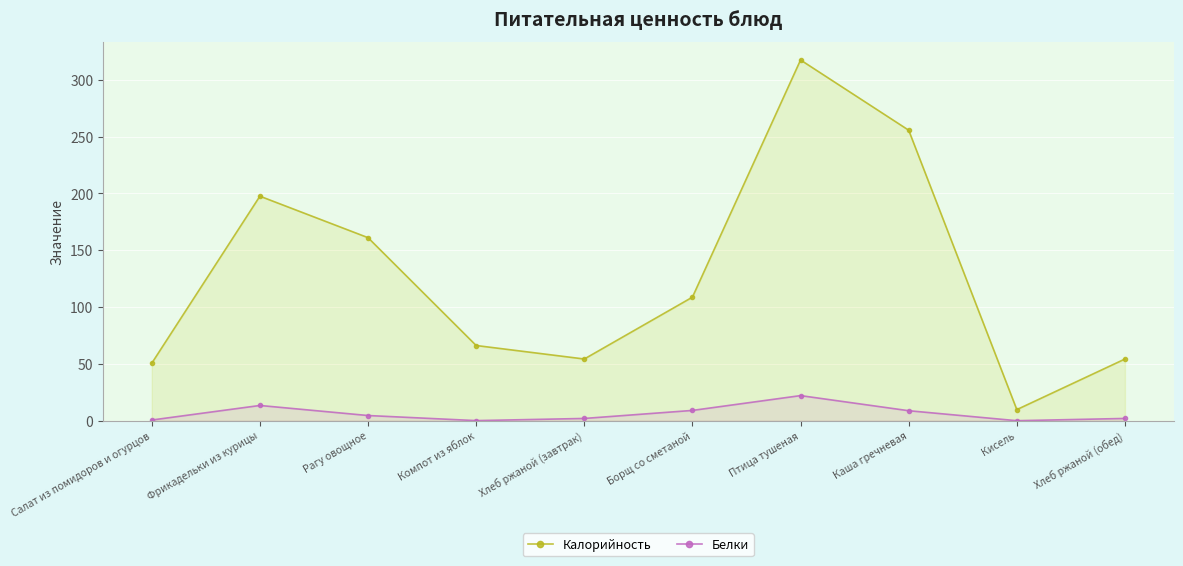

How many values in the Белки series are below 4?

5